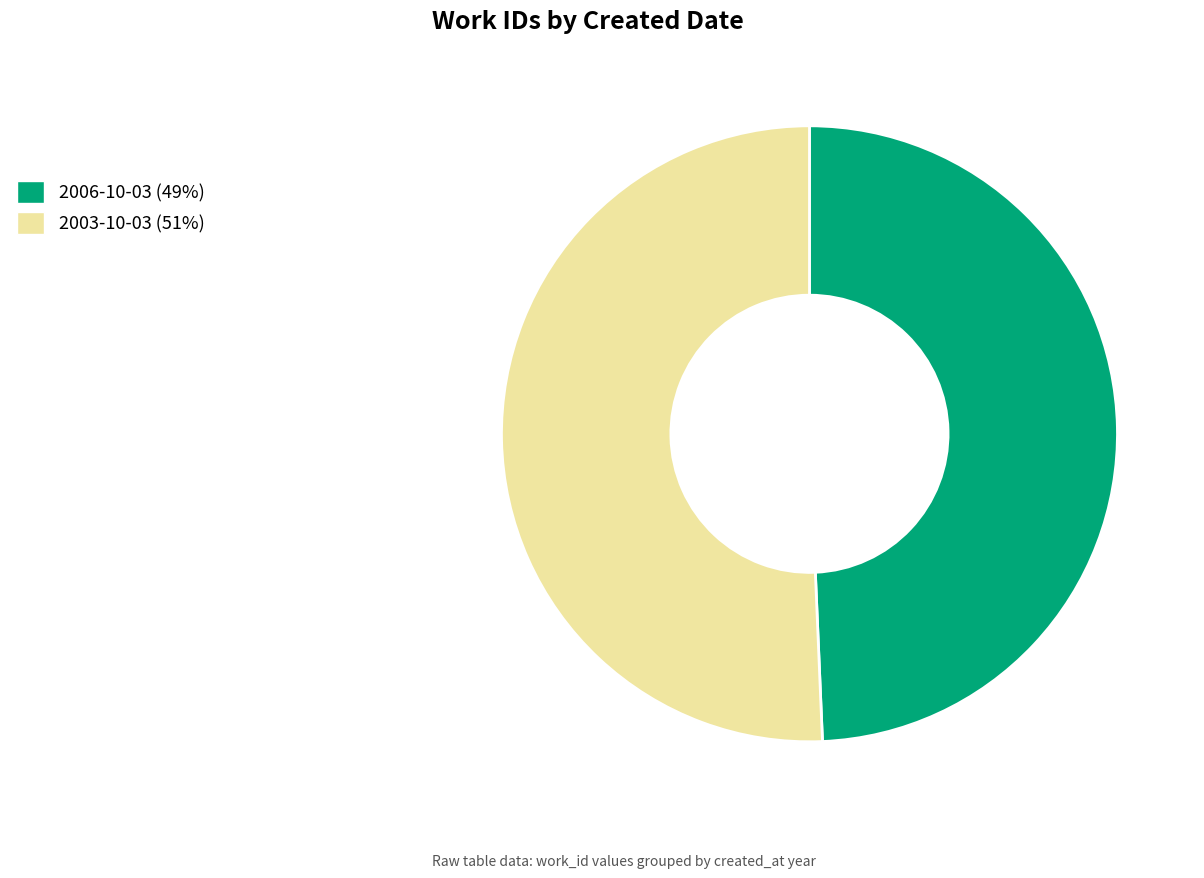

Does 2003-10-03 account for over 50% of the chart?

Yes